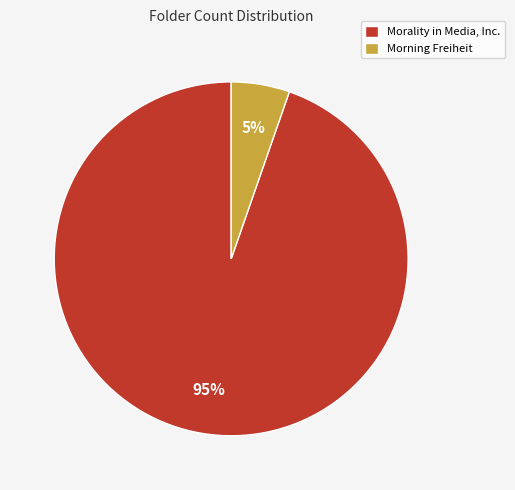

Between Morning Freiheit and Morality in Media, Inc., which is larger?

Morality in Media, Inc.